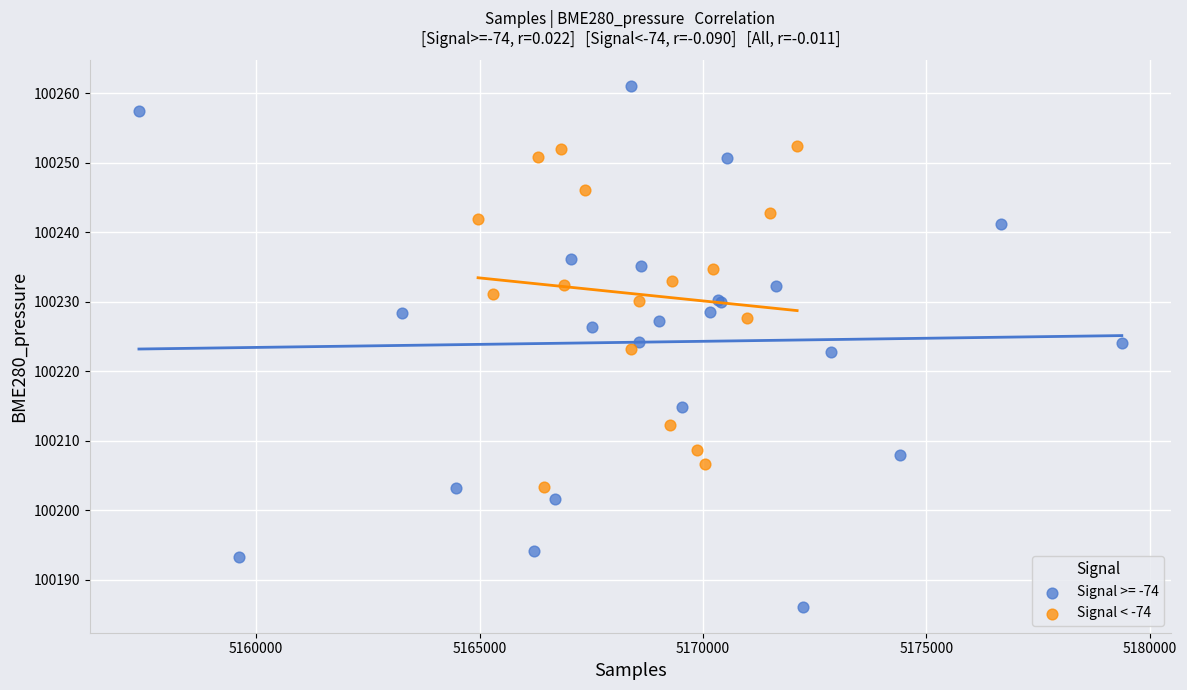

Which series contains the highest Y value?

Signal >= -74